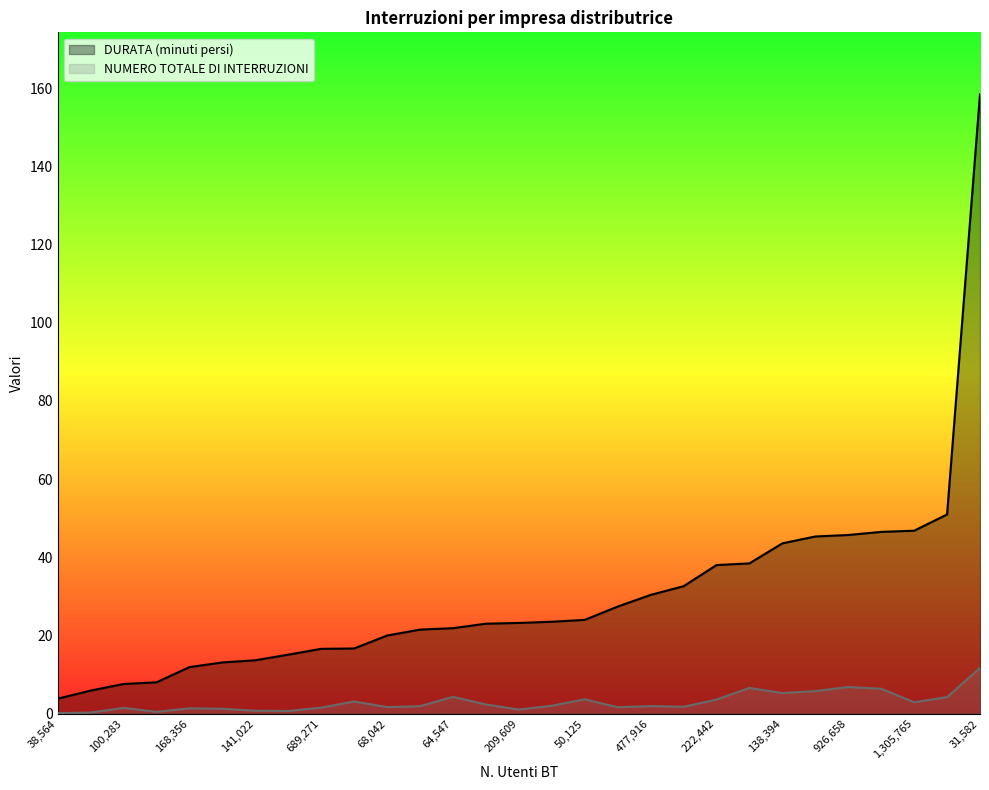

What is the label of the 7th point from the right?

138394